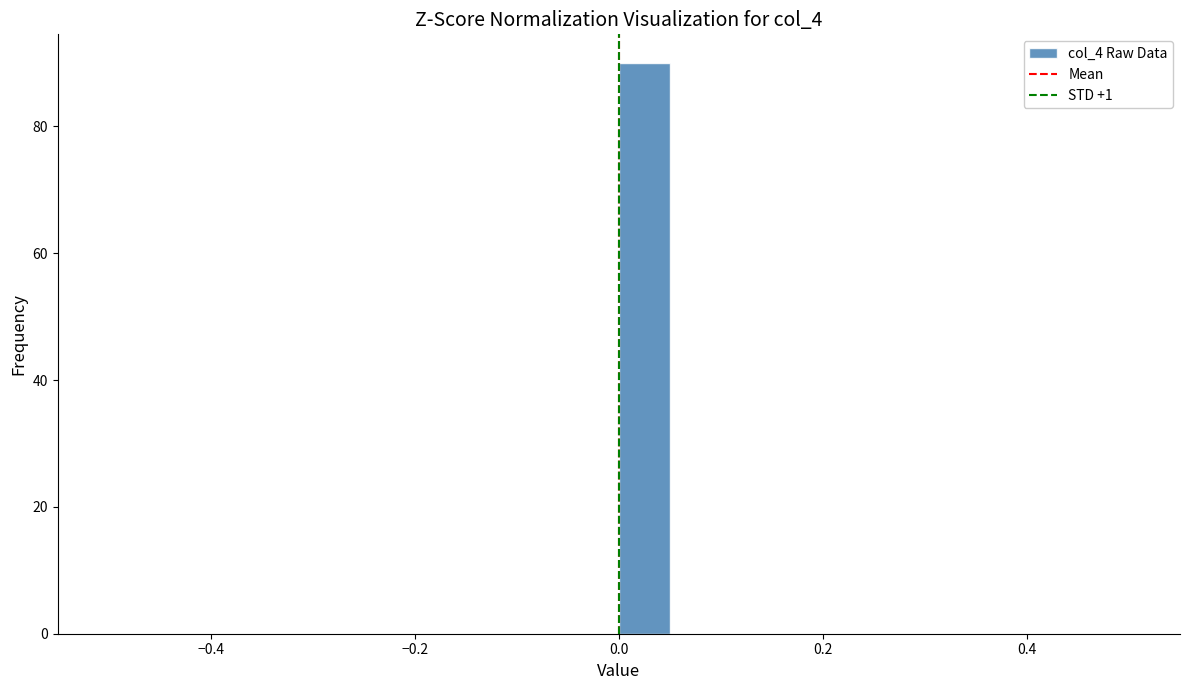

Around what value on the x-axis is the tallest bar? Give the approximate position of its centre, as read against the axis.

0.02